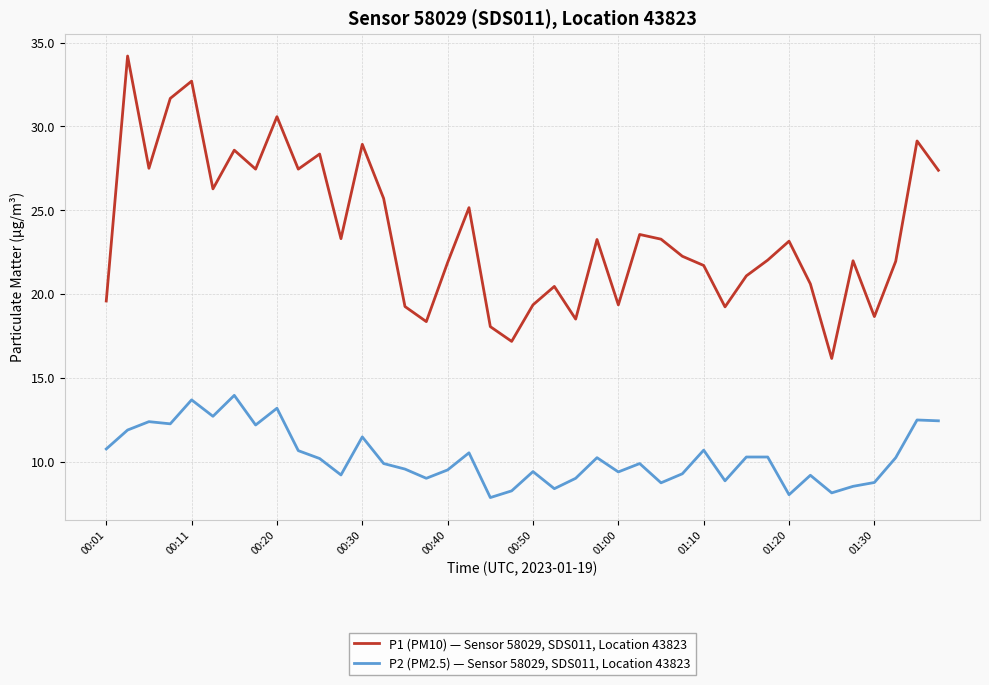

True or false: P1 (PM10) — Sensor 58029, SDS011, Location 43823 and P2 (PM2.5) — Sensor 58029, SDS011, Location 43823 intersect in this chart.

False